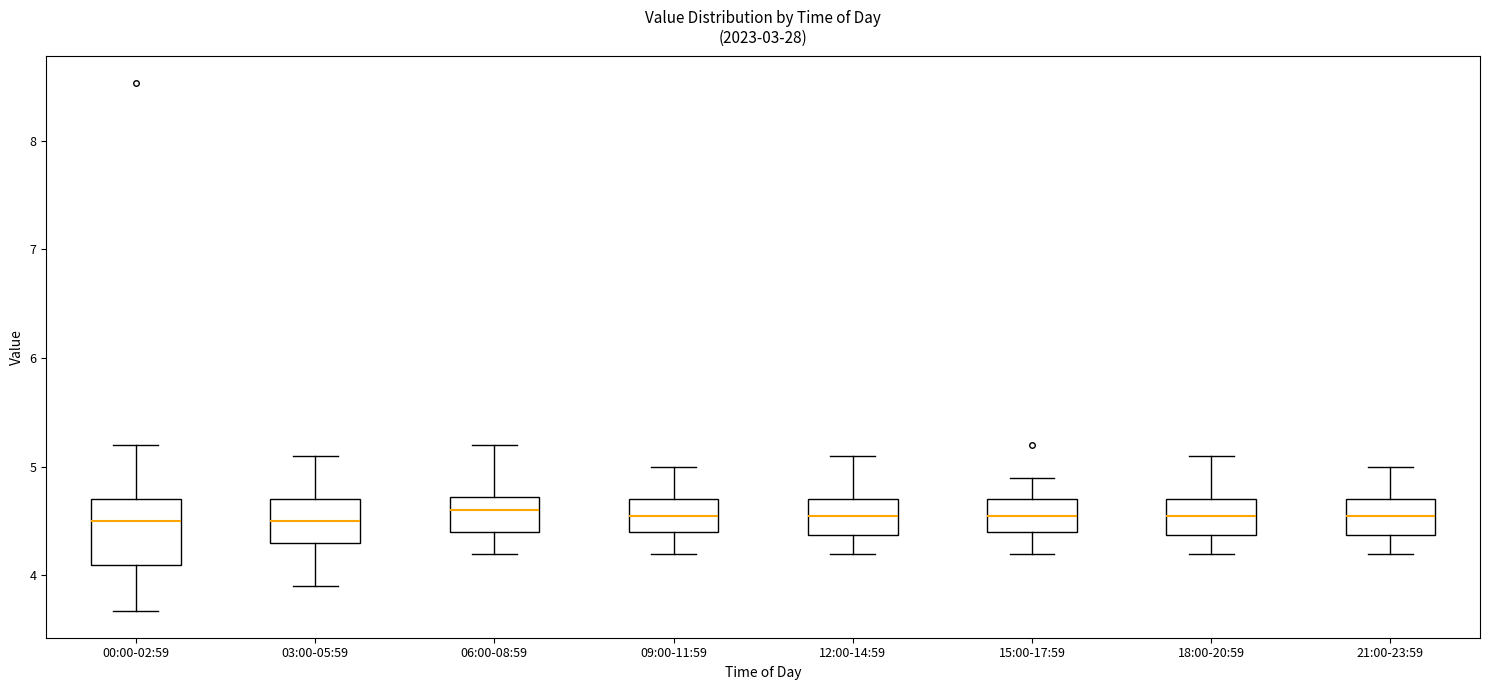

Where does the median line of the box for 00:00-02:59 sit on the y-axis? The values are not printed on the chart, so give them approximately, as read against the axis.

4.5